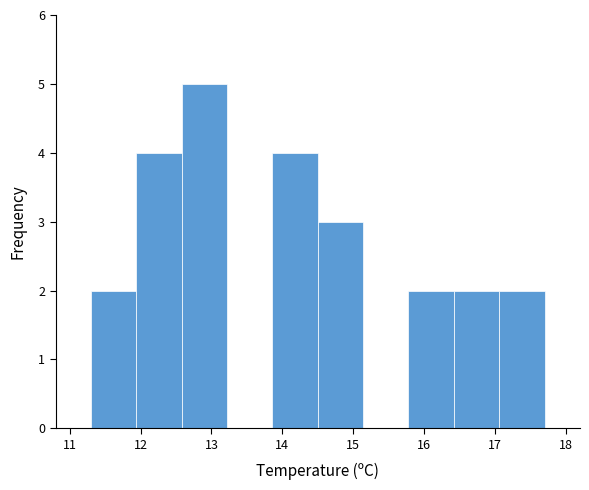

Reading left to right, list every bar in this chart as the range it spans on the x-axis followed by its height. Neither the bar edges nor the heights are printed on the chart, so give them approximately, as read against the axes.

11.30 to 11.94: 2
11.94 to 12.58: 4
12.58 to 13.22: 5
13.22 to 13.86: 0
13.86 to 14.50: 4
14.50 to 15.14: 3
15.14 to 15.78: 0
15.78 to 16.42: 2
16.42 to 17.06: 2
17.06 to 17.70: 2